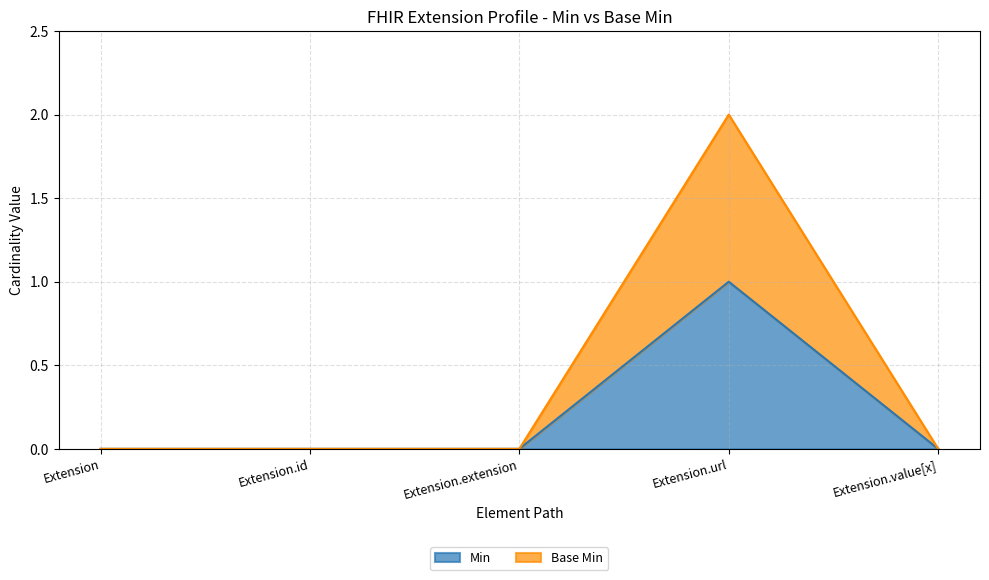

Rank the series by their average value, from highest to lowest.

Base Min, Min